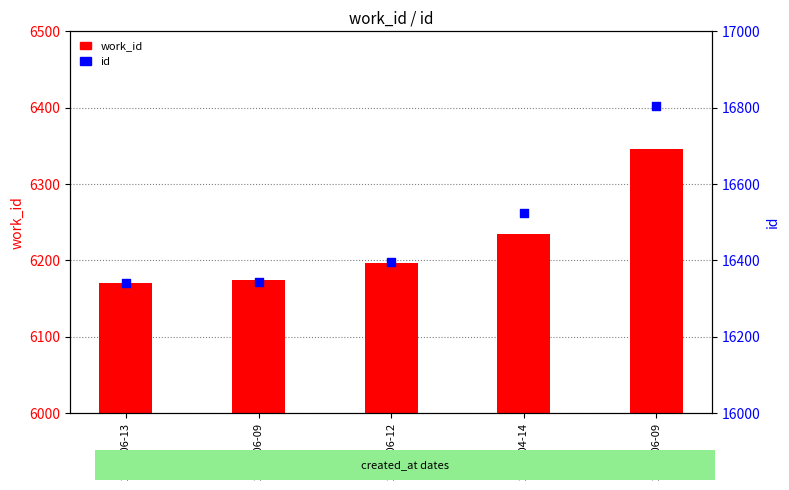

Which series reaches the minimum Y coordinate?

work_id